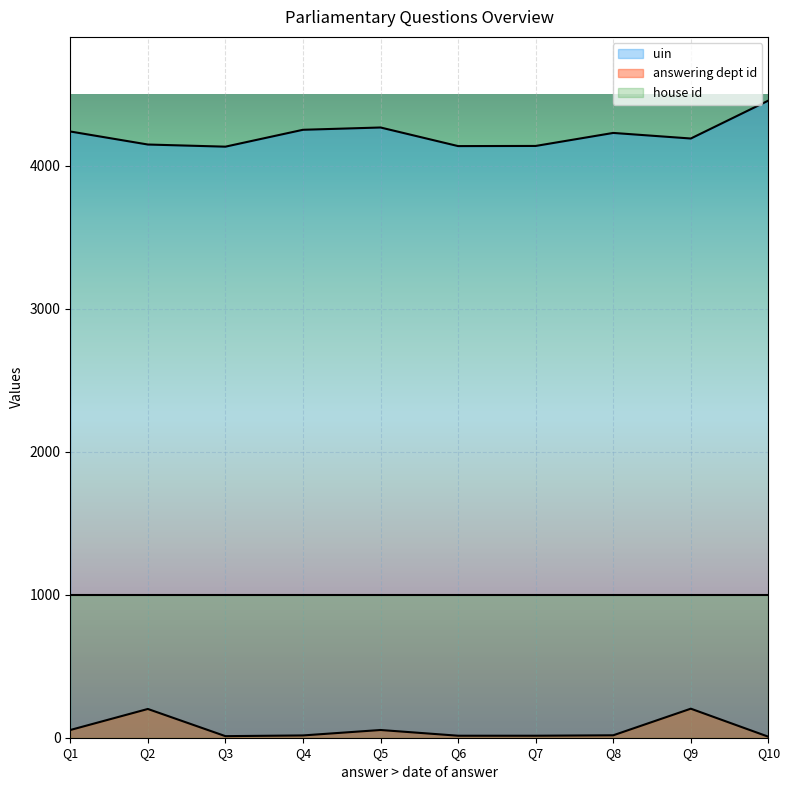

True or false: uin has a value of 6521 at Q5.

False